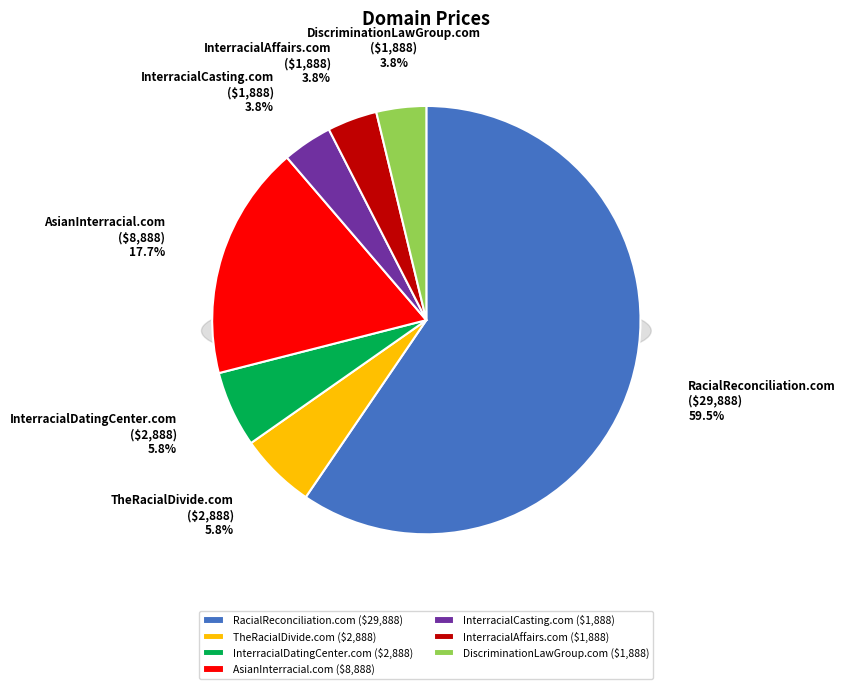

Which slice is the smallest?

InterracialCasting.com